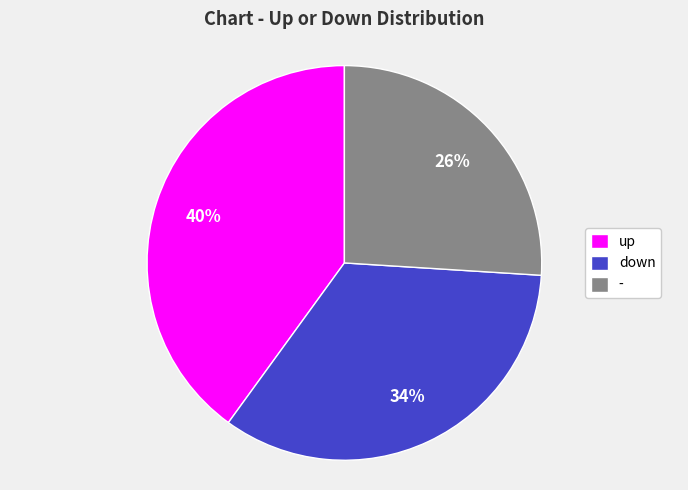

Combined, do up and down account for over 50%?

Yes